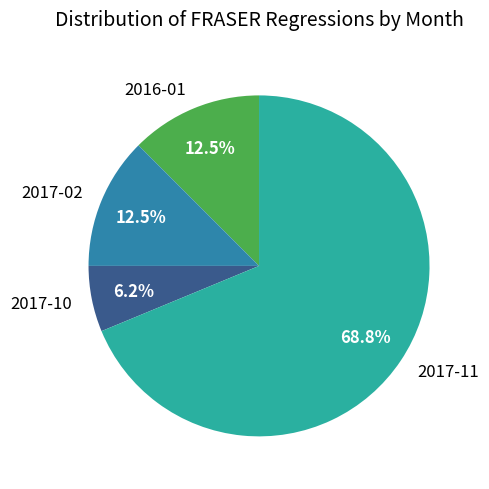

What is the smallest slice in the pie chart?

2017-10